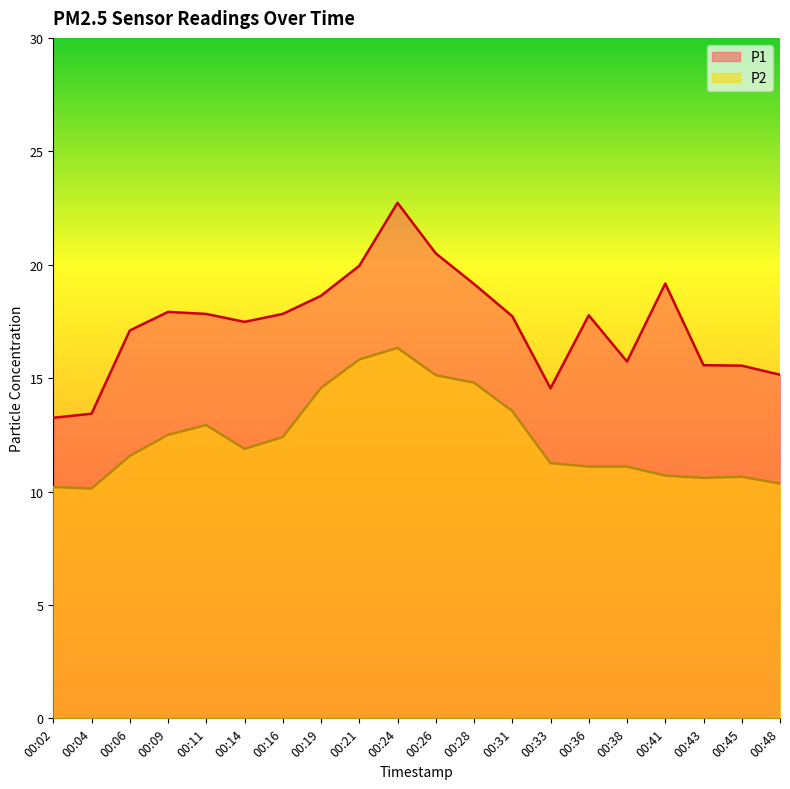

In P2, how many points are higher than both neighbors (excluding endpoints)?

3